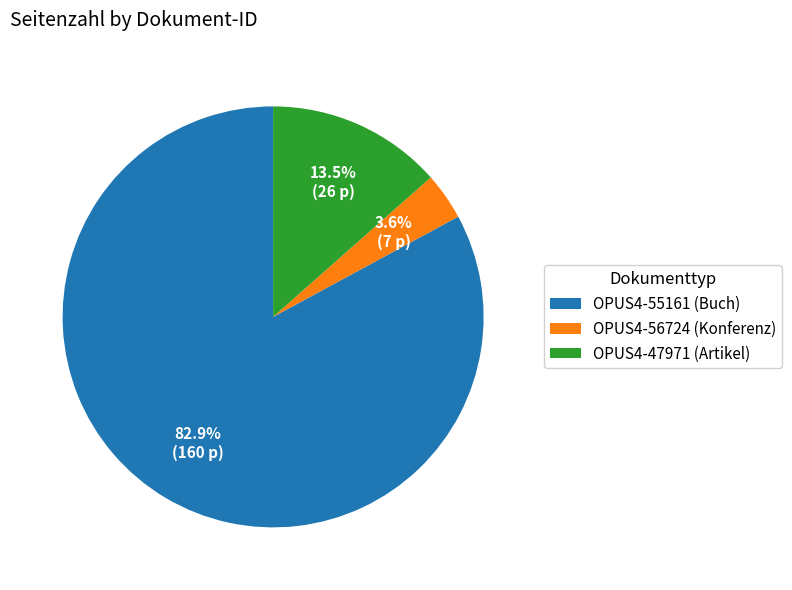

The OPUS4-47971 slice represents 26% of the pie. True or false?

False